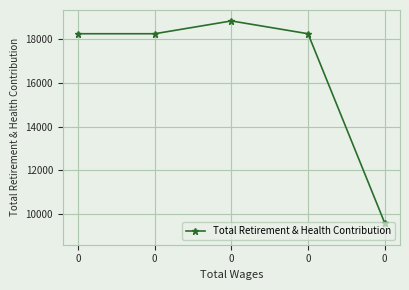

How many lines are shown in the chart?

1